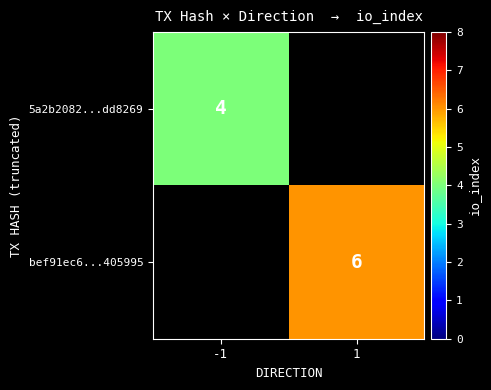

Which category has the highest value across all series?

1